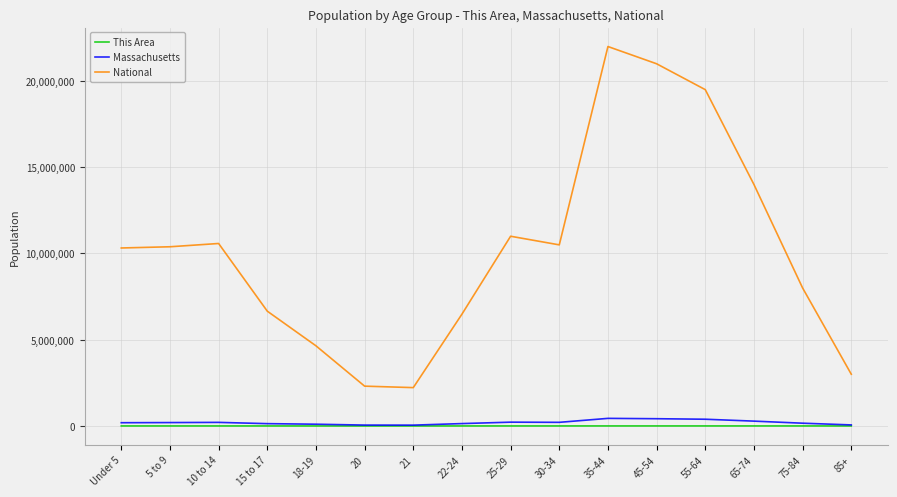

True or false: National and This Area cross at least once.

False